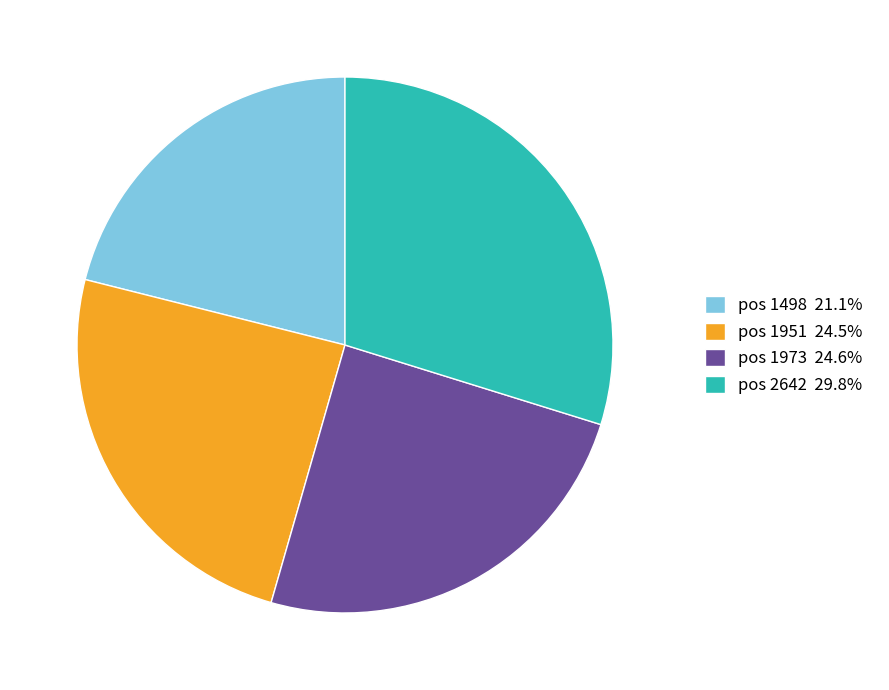

Approximately how many times larger is the value at pos 1951 24.5% compared to pos 1498 21.1%?

1.2